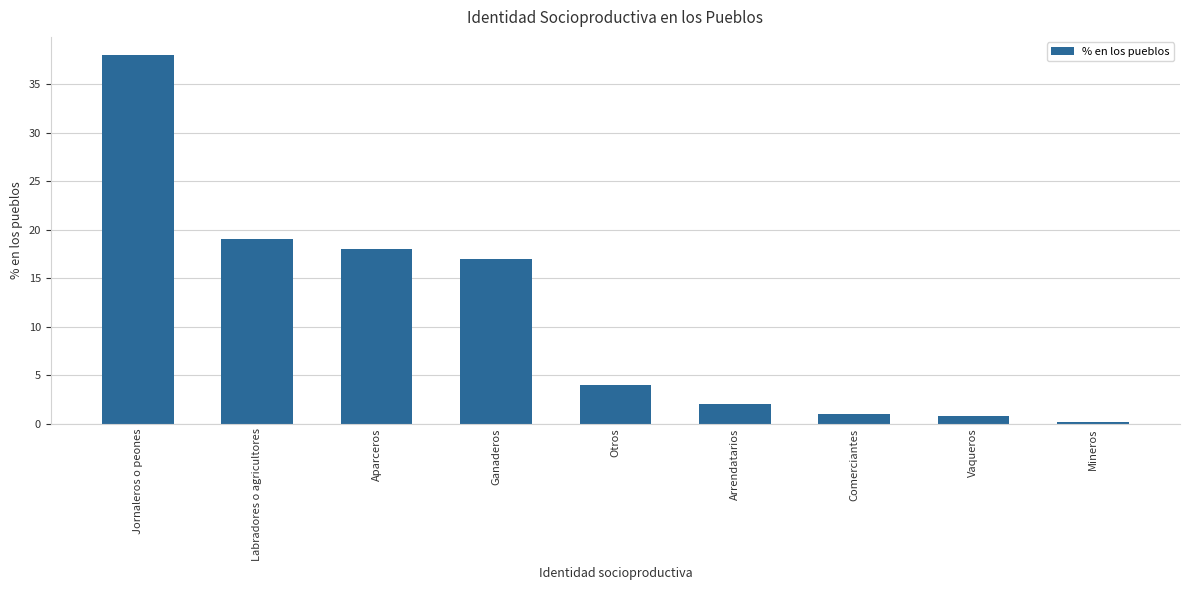

True or false: the data shows 19.0 at Labradores o agricultores.

True